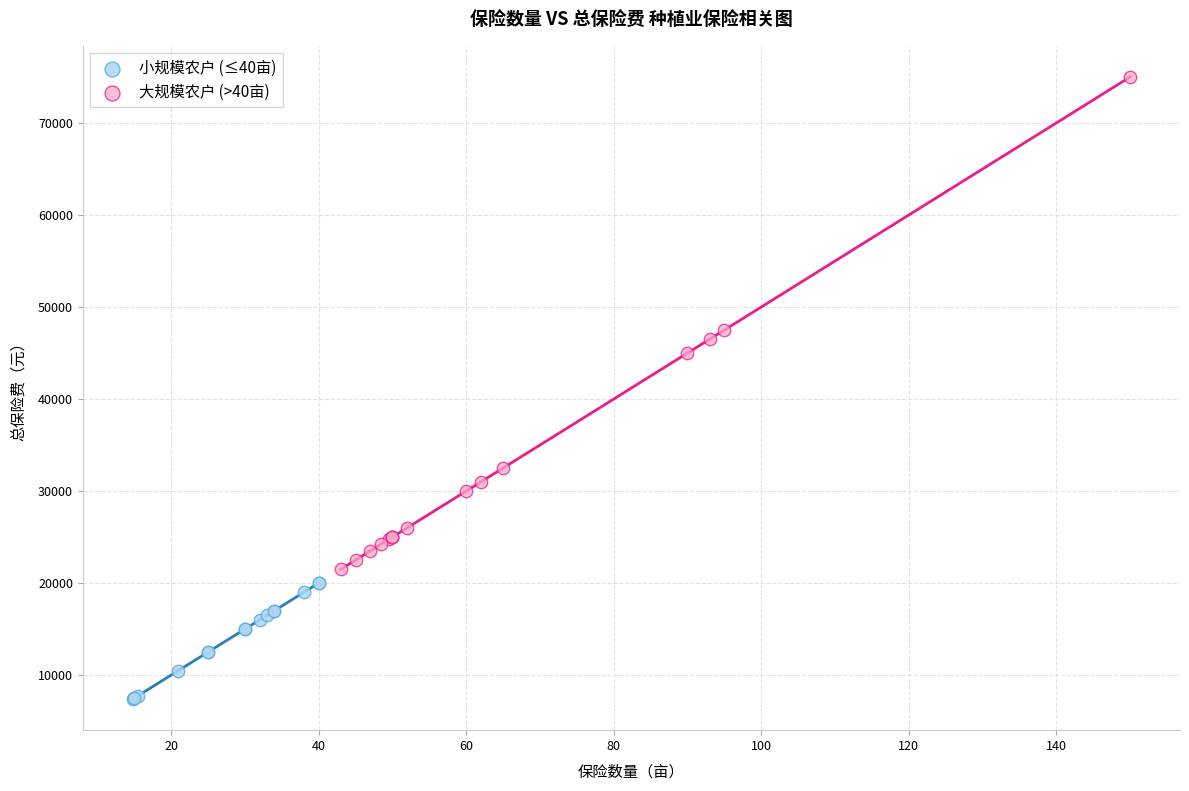

Which series has the widest spread of Y values?

大规模农户 (>40亩)